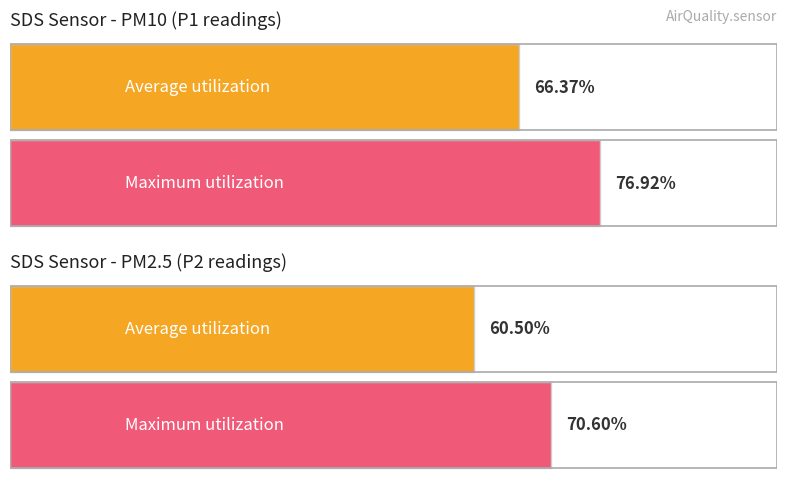

List the series in order of their peak value, highest first.

SDS_P1, SDS_P2